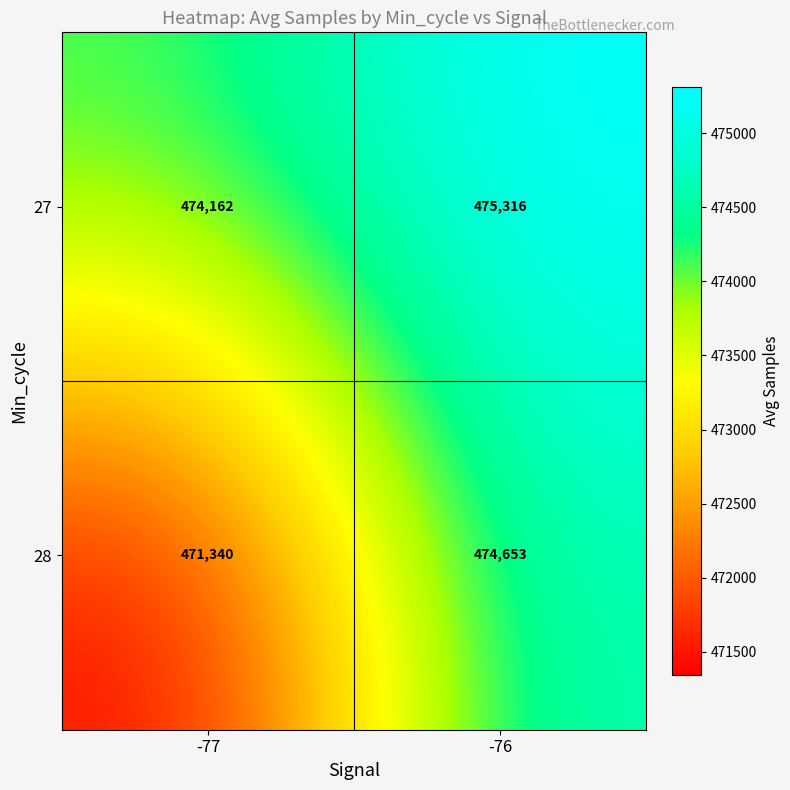

Which series has the widest spread of values?

28